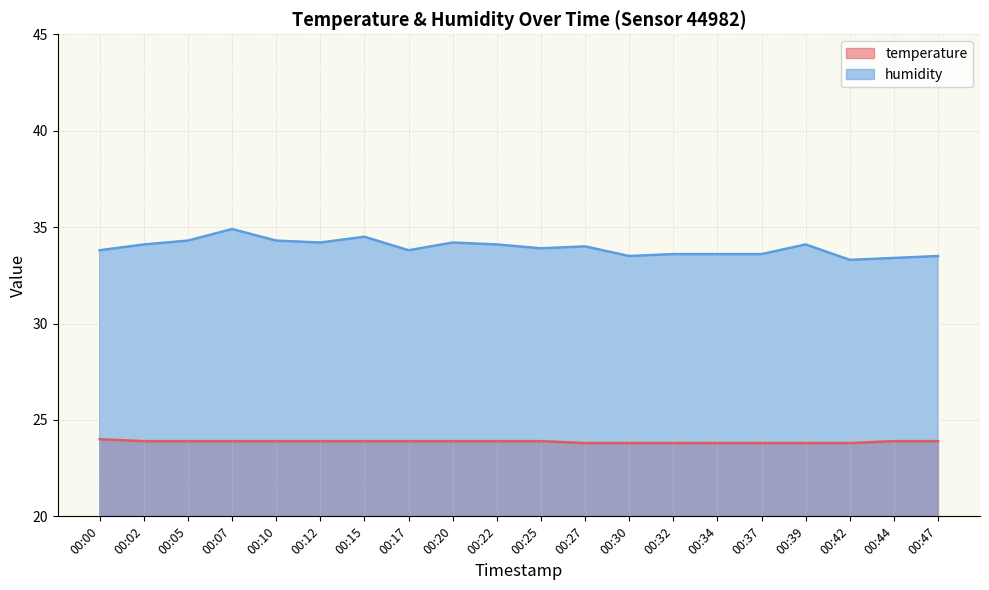

Rank the series by their maximum value, from lowest to highest.

temperature, humidity